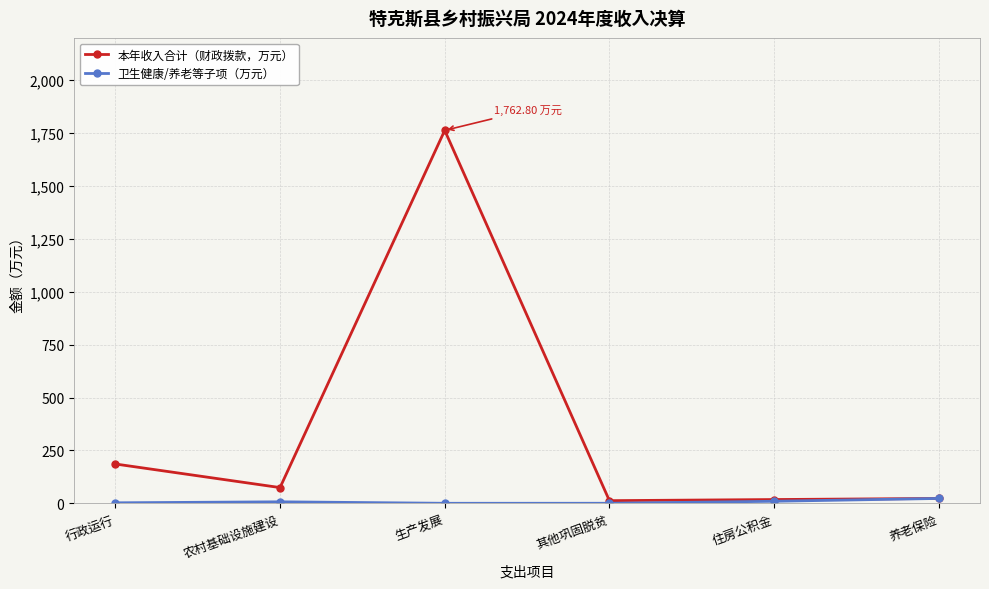

What position from the left is 其他巩固脱贫?

4